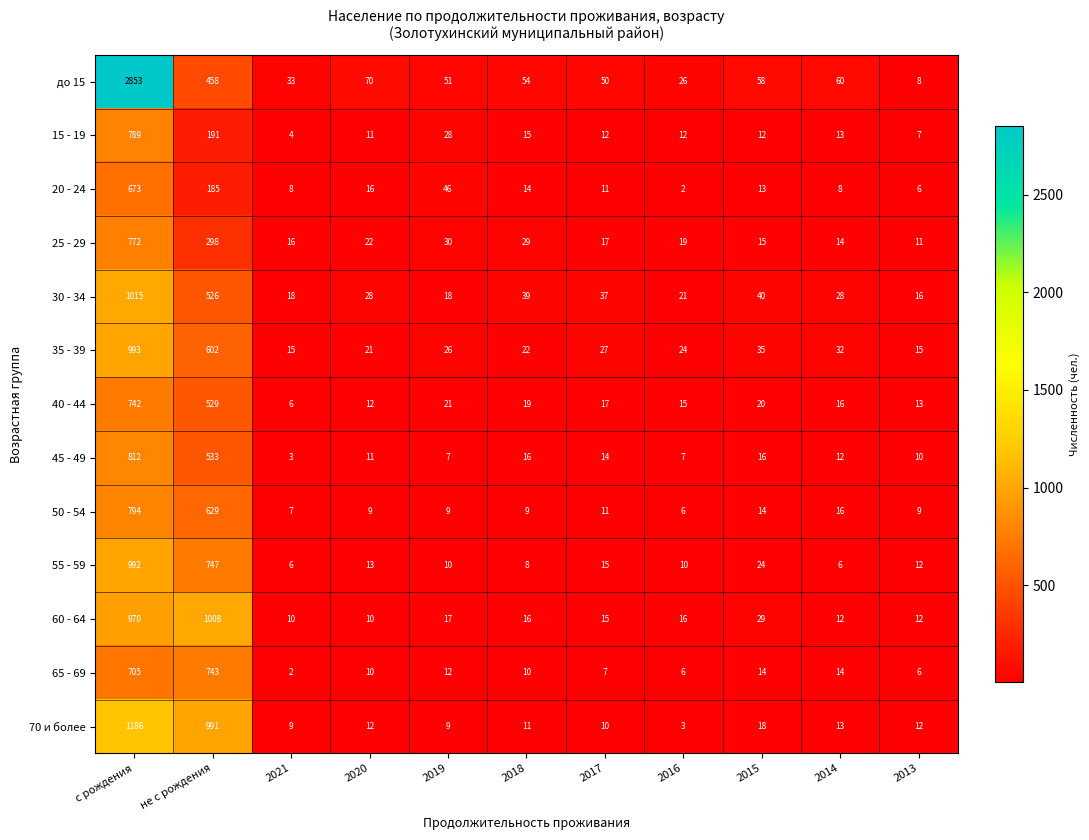

Rank the categories by 40 - 44 value from highest to lowest.

с рождения, не с рождения, 2019, 2015, 2018, 2017, 2014, 2016, 2013, 2020, 2021